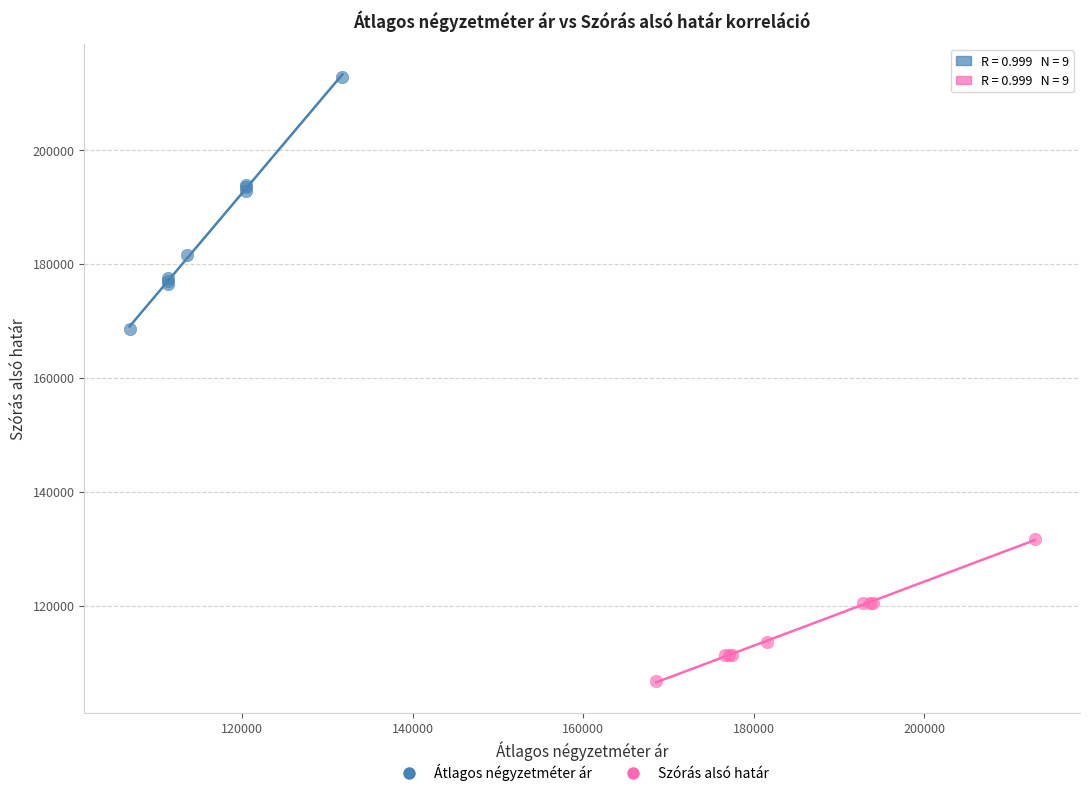

Which series reaches the minimum Y coordinate?

Szórás alsó határ